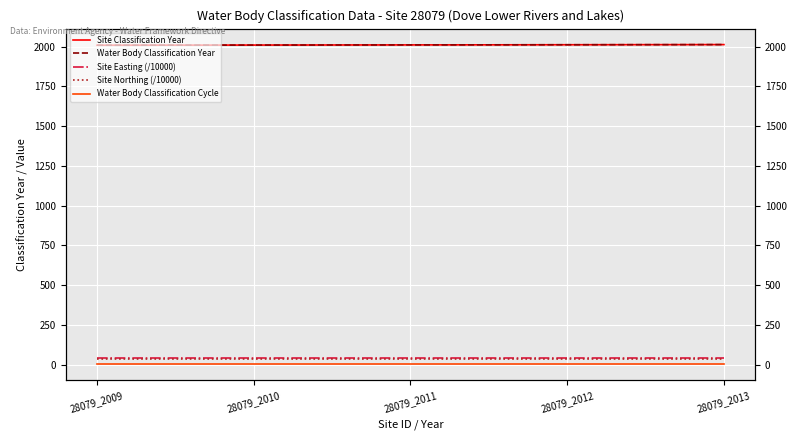

The value of Water Body Classification Cycle at 28079_2011 is 1.5. True or false?

False